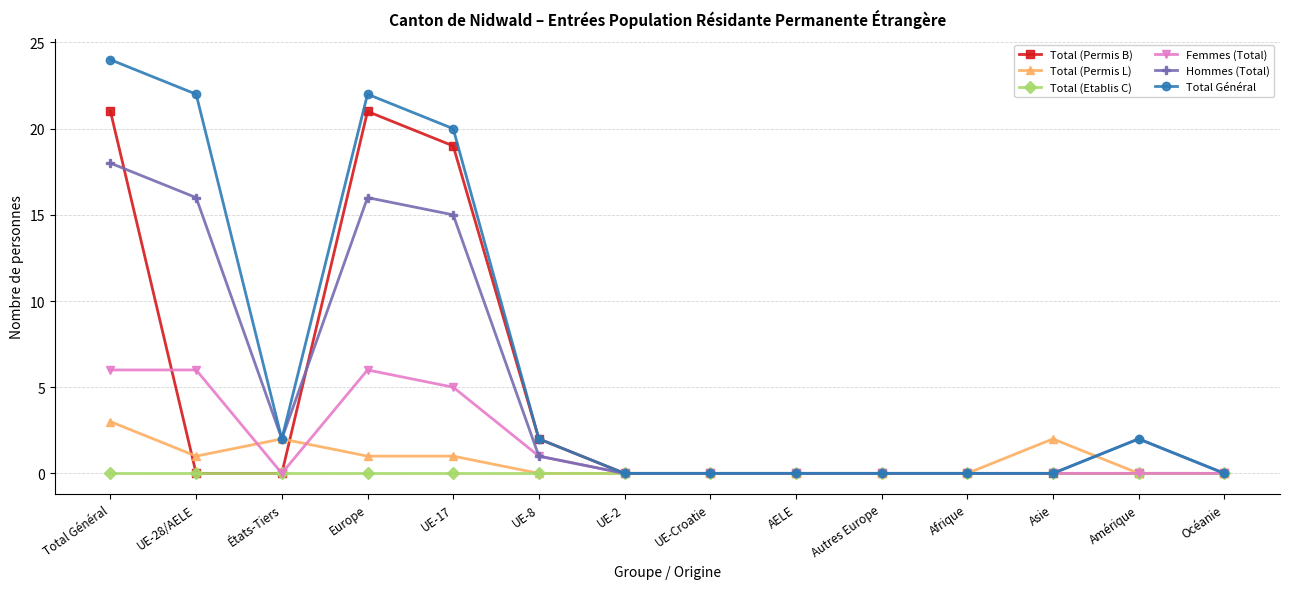

List the series in order of their peak value, lowest first.

Total (Etablis C), Total (Permis L), Femmes (Total), Hommes (Total), Total (Permis B), Total Général